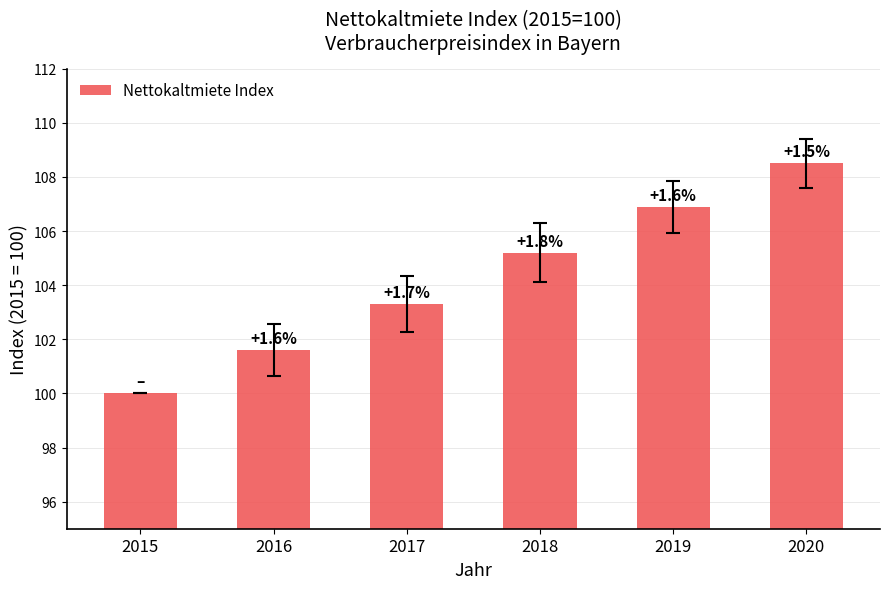

How many bars are there in total?

6